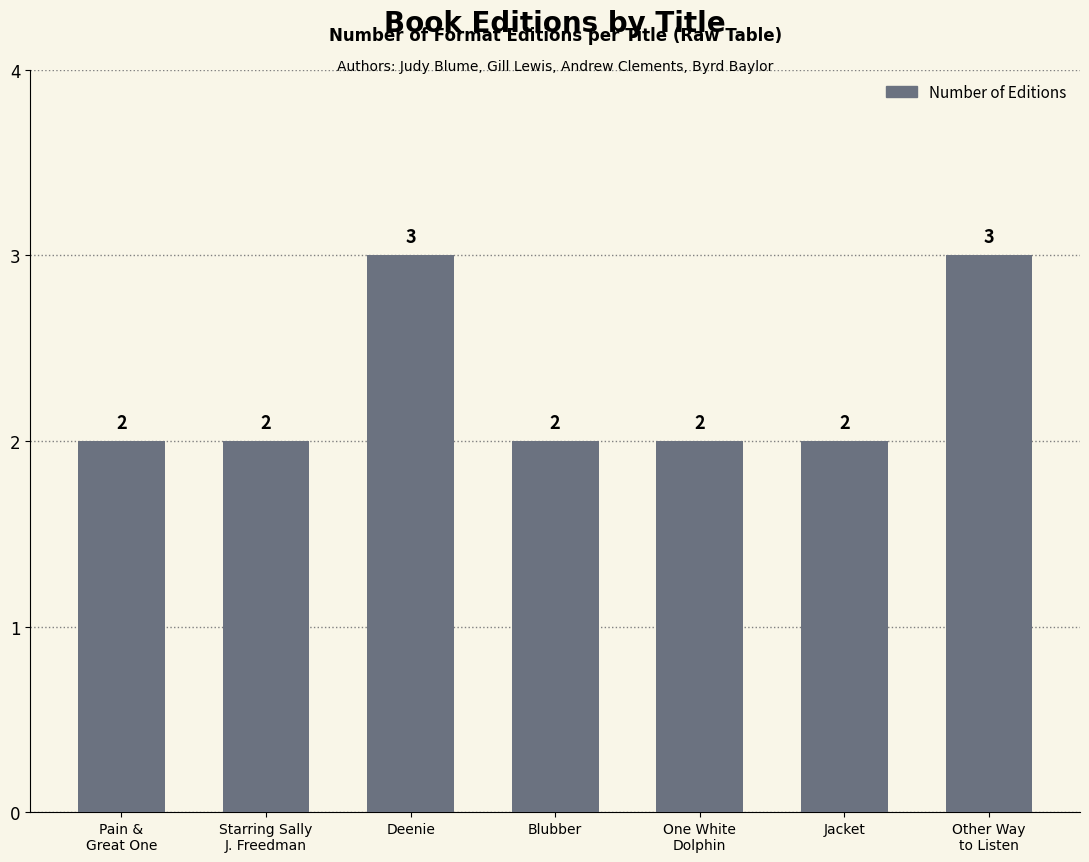

What is the label of the 7th bar from the right?

Pain &
Great One